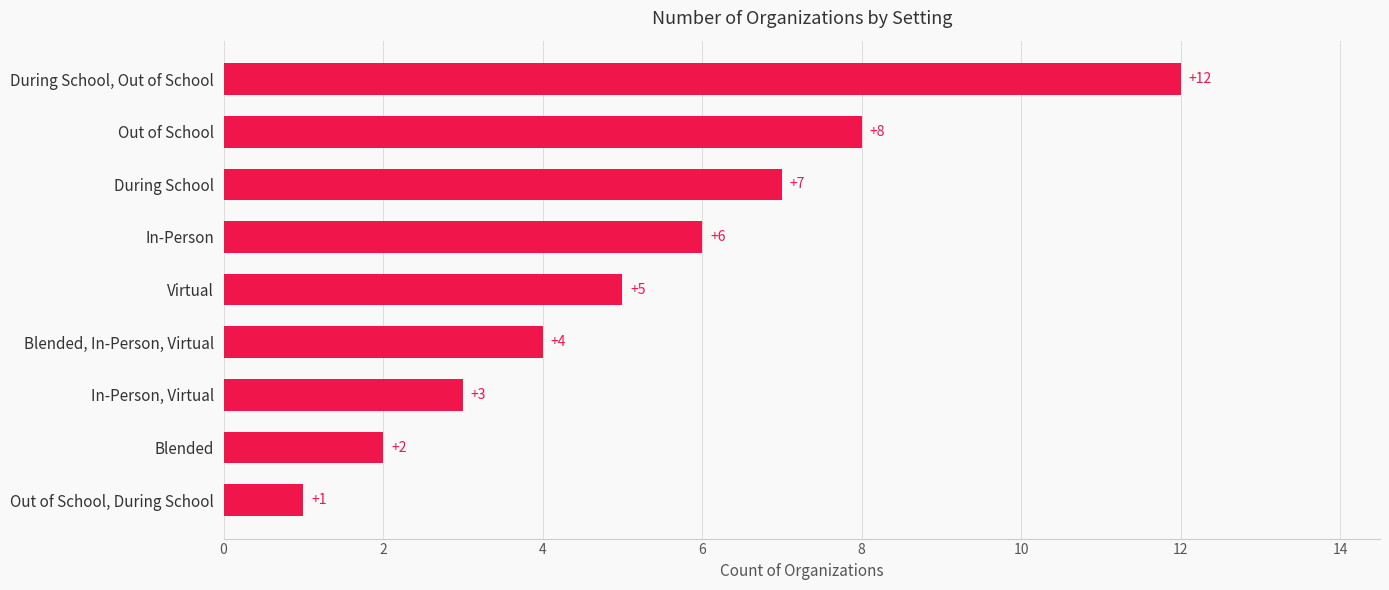

List the labels in order of value, smallest first.

Out of School, During School, Blended, In-Person, Virtual, Blended, In-Person, Virtual, Virtual, In-Person, During School, Out of School, During School, Out of School